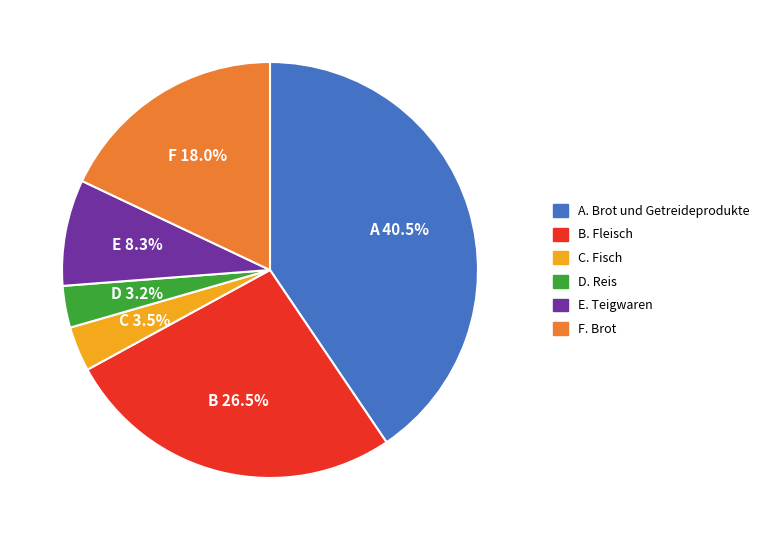

Is there any slice that represents more than half of the pie?

No